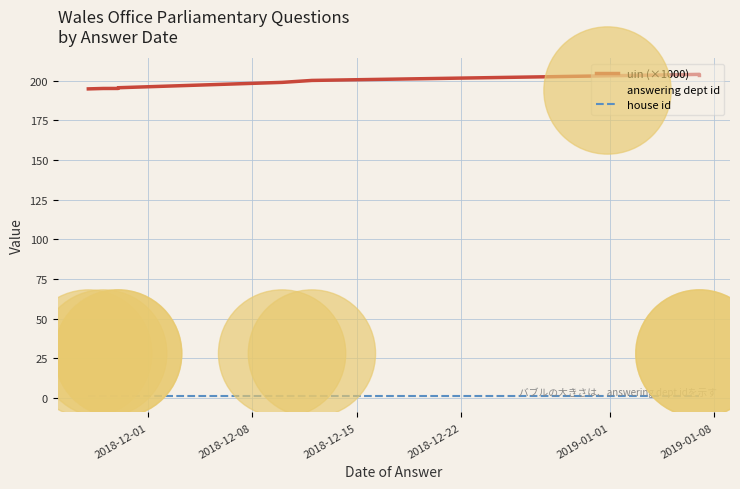

Which series reaches the minimum Y coordinate?

house id